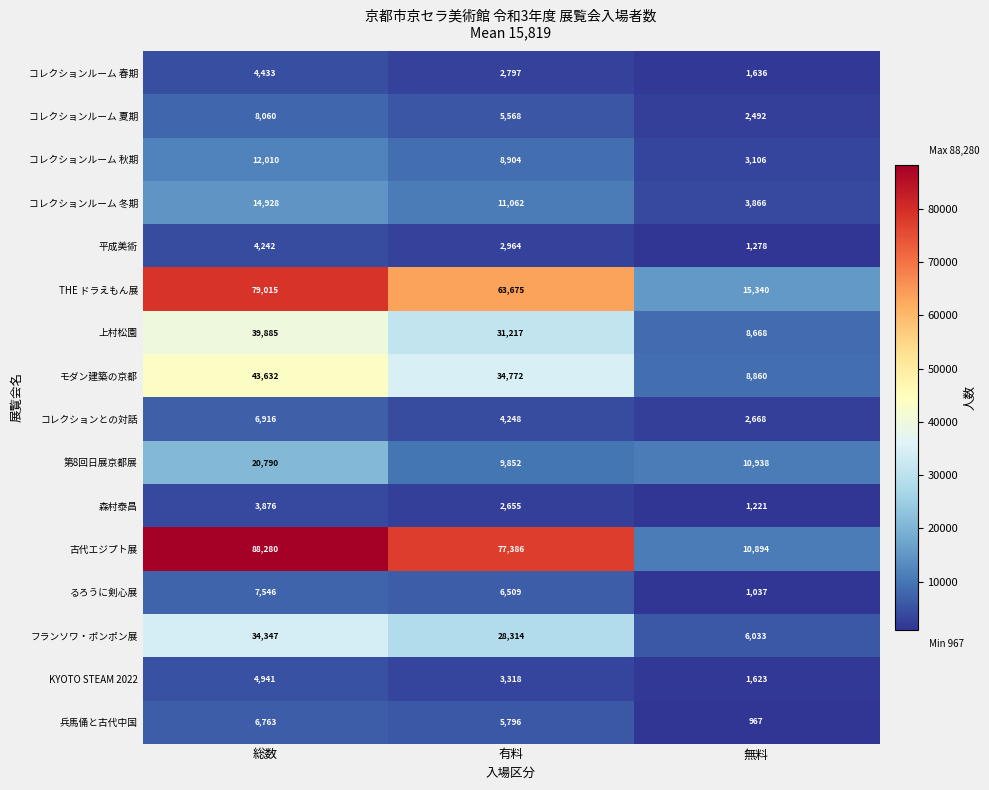

At 無料, list the series in order from largest to smallest.

THE ドラえもん展, 第8回日展京都展, 古代エジプト展, モダン建築の京都, 上村松園, フランソワ・ポンポン展, コレクションルーム 冬期, コレクションルーム 秋期, コレクションとの対話, コレクションルーム 夏期, コレクションルーム 春期, KYOTO STEAM 2022, 平成美術, 森村泰昌, るろうに剣心展, 兵馬俑と古代中国